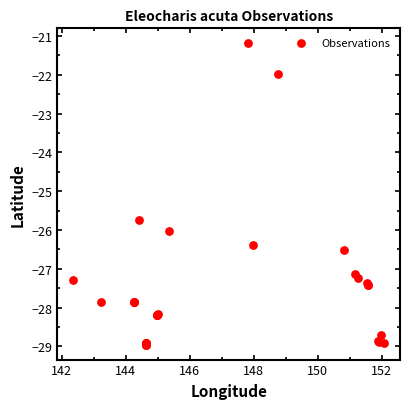

What Y value in the scatter plot is closest to -25?

-25.7